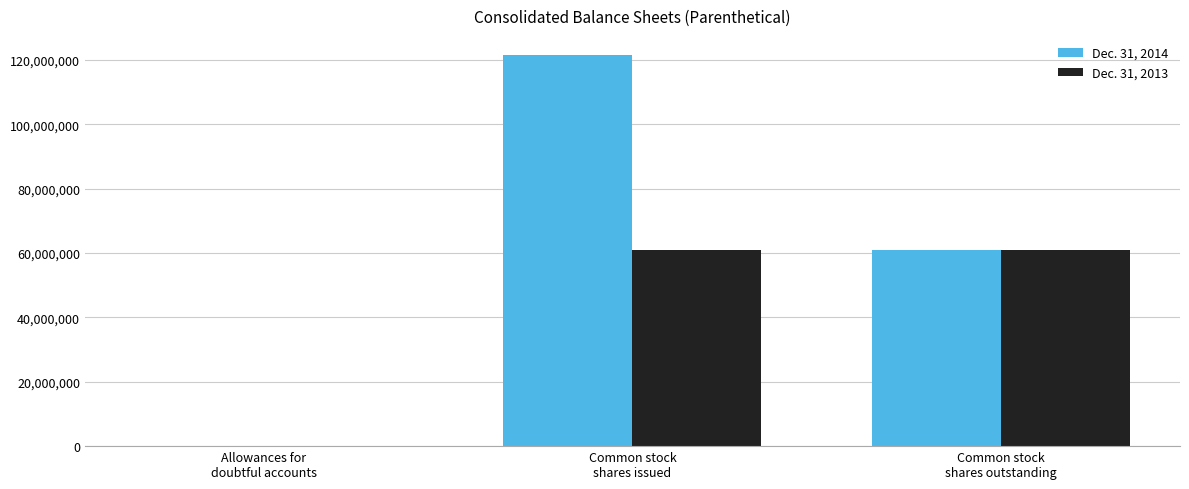

Reading left to right, transcribe all the data shown in this chart.

Dec. 31, 2014: Allowances for
doubtful accounts=14	Common stock
shares issued=121411360	Common stock
shares outstanding=60882046
Dec. 31, 2013: Allowances for
doubtful accounts=13	Common stock
shares issued=60882046	Common stock
shares outstanding=60882046